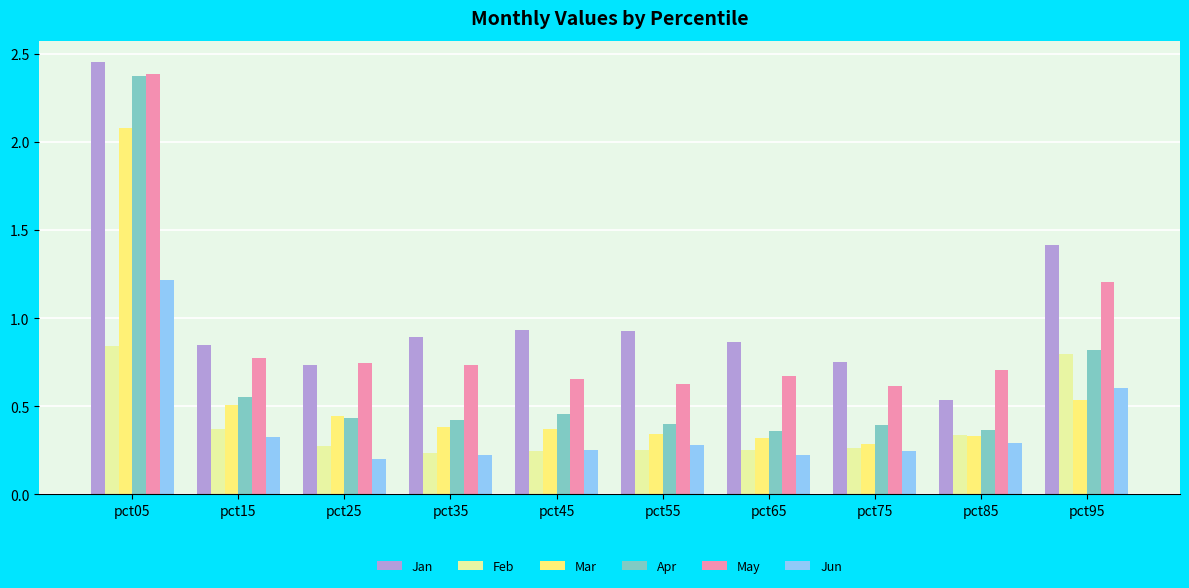

Which series has the widest spread of values?

Apr